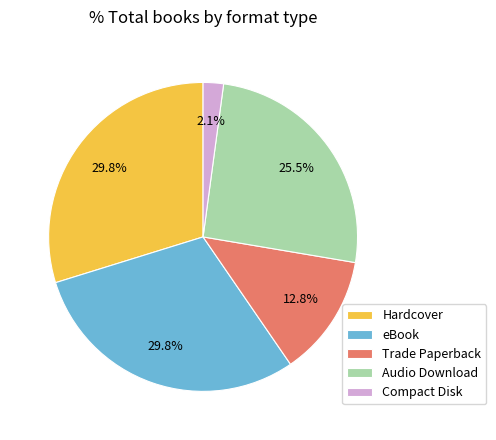

Is eBook the majority of the pie?

No